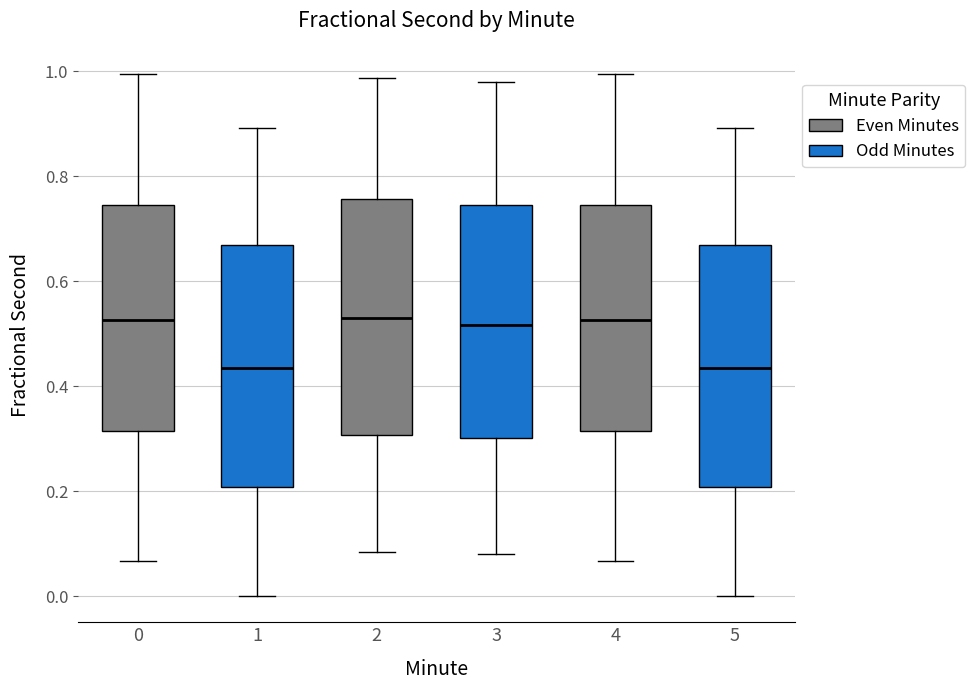

Reading left to right, transcribe this box plot: for each box, give where its median line is, the range the box spans, and where its two whiskers end, as read against the y-axis. The values are not printed on the chart, so give them approximately, as read against the axis.

0: median 0.52, box 0.32 to 0.74, whiskers 0.06 to 1.00
1: median 0.44, box 0.20 to 0.66, whiskers 0.00 to 0.90
2: median 0.54, box 0.30 to 0.76, whiskers 0.08 to 0.98
3: median 0.52, box 0.30 to 0.74, whiskers 0.08 to 0.98
4: median 0.52, box 0.32 to 0.74, whiskers 0.06 to 1.00
5: median 0.44, box 0.20 to 0.66, whiskers 0.00 to 0.90